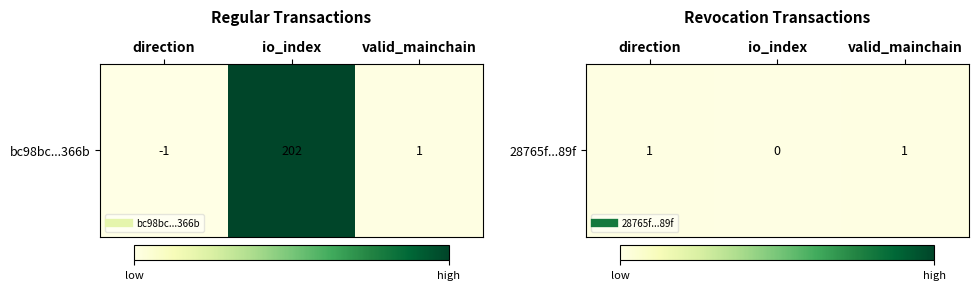

Which category has the highest value across all series?

direction